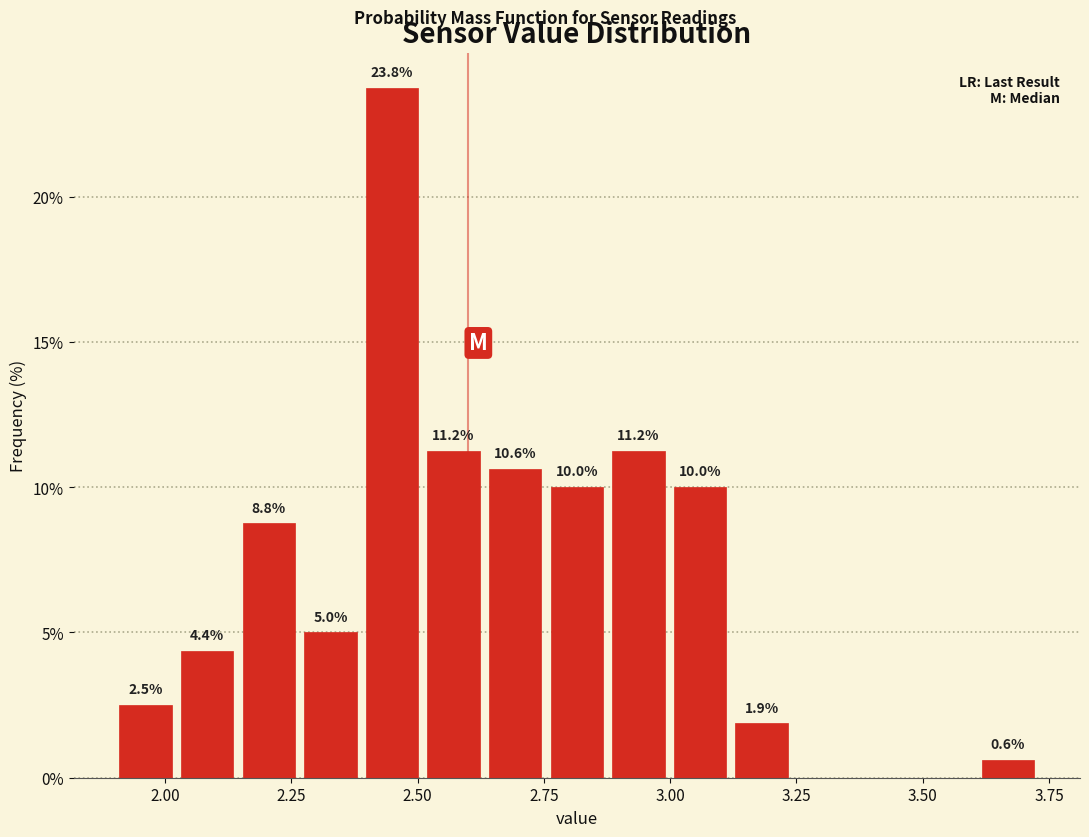

Read against the x-axis, roughly where is the centre of the tallest bar?

2.45